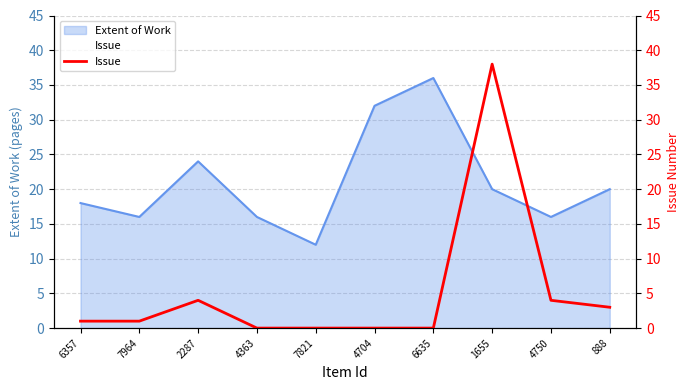

Reading right to left, extract all data points from this chart.

3	4	38	0	0	0	0	4	1	1